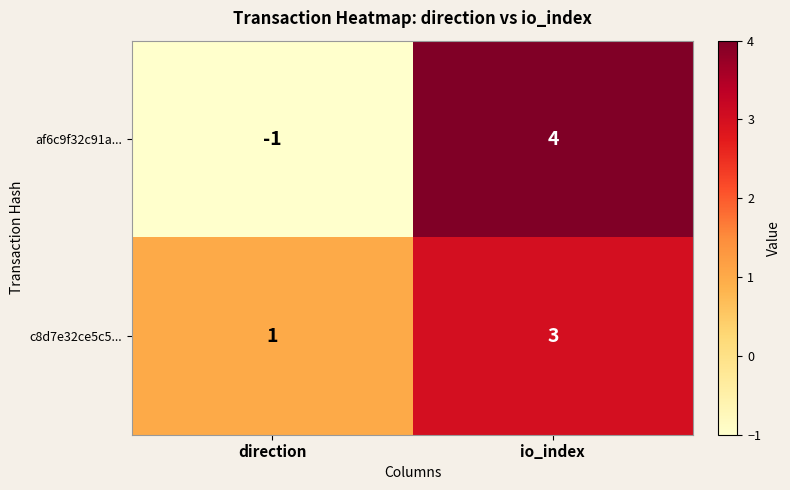

What is the difference between the highest and lowest values at direction?

2